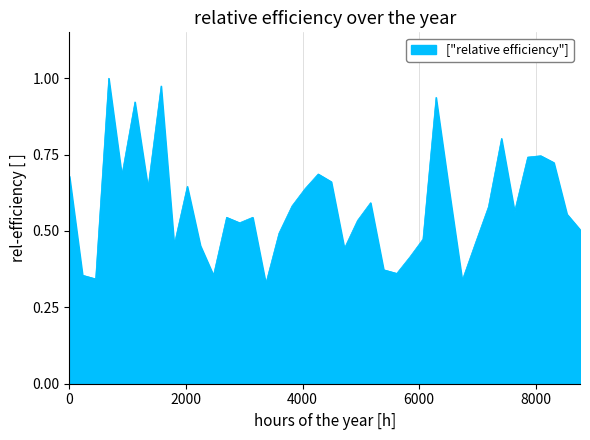

Does the chart have visible grid lines?

Yes